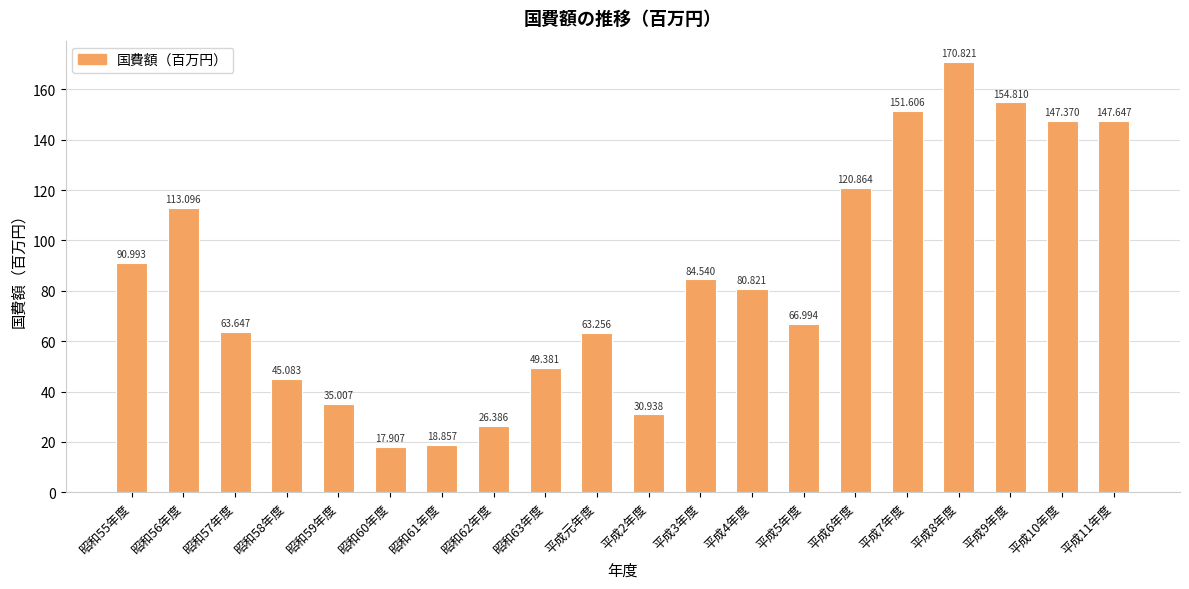

The value at 平成5年度 is 67.0. True or false?

True